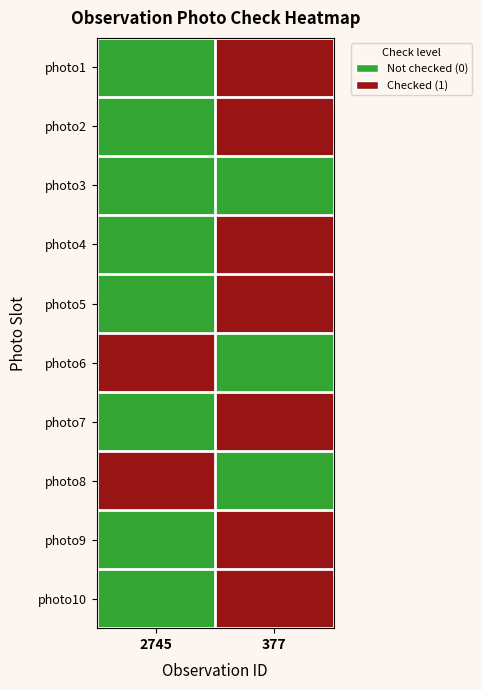

At 2745, list the series in order from smallest to largest.

photo1, photo2, photo3, photo4, photo5, photo7, photo9, photo10, photo6, photo8